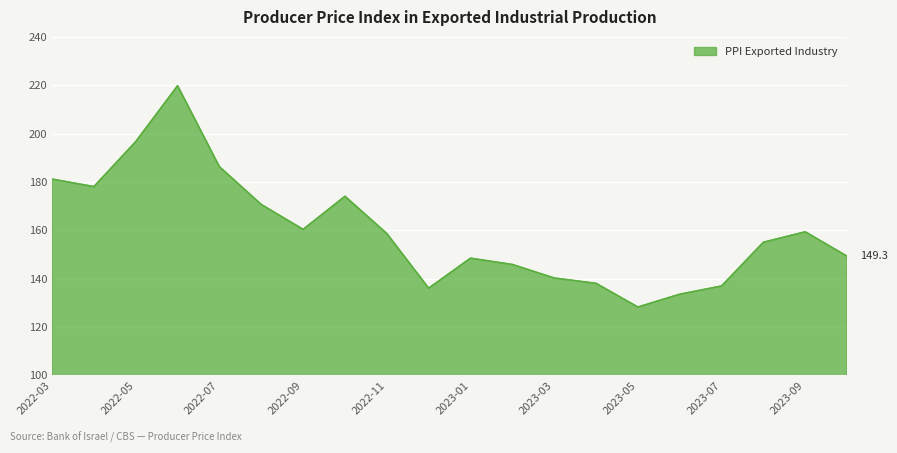

What is the maximum value shown in the chart?

219.8